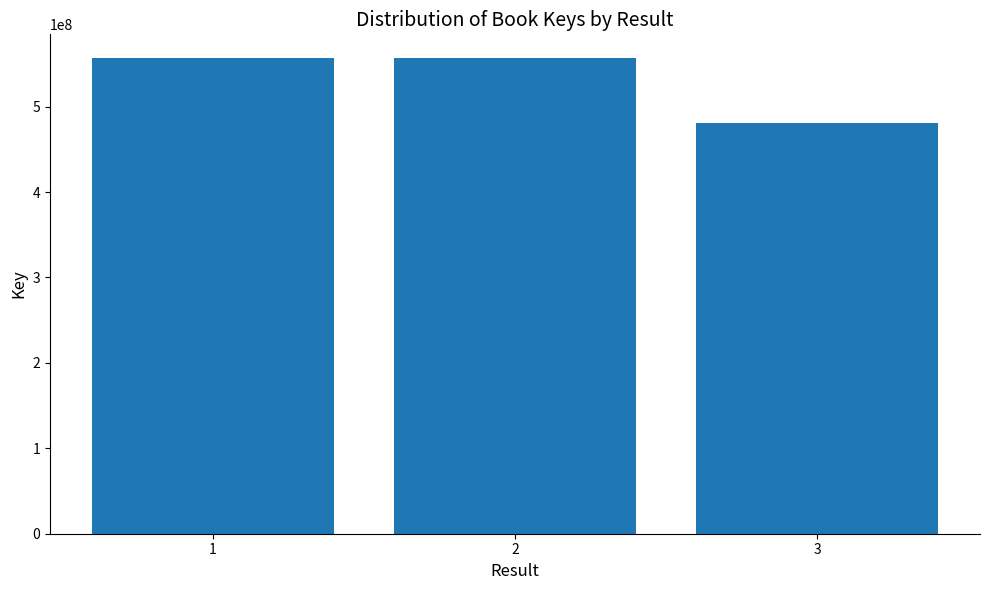

What is the average value?

531361791